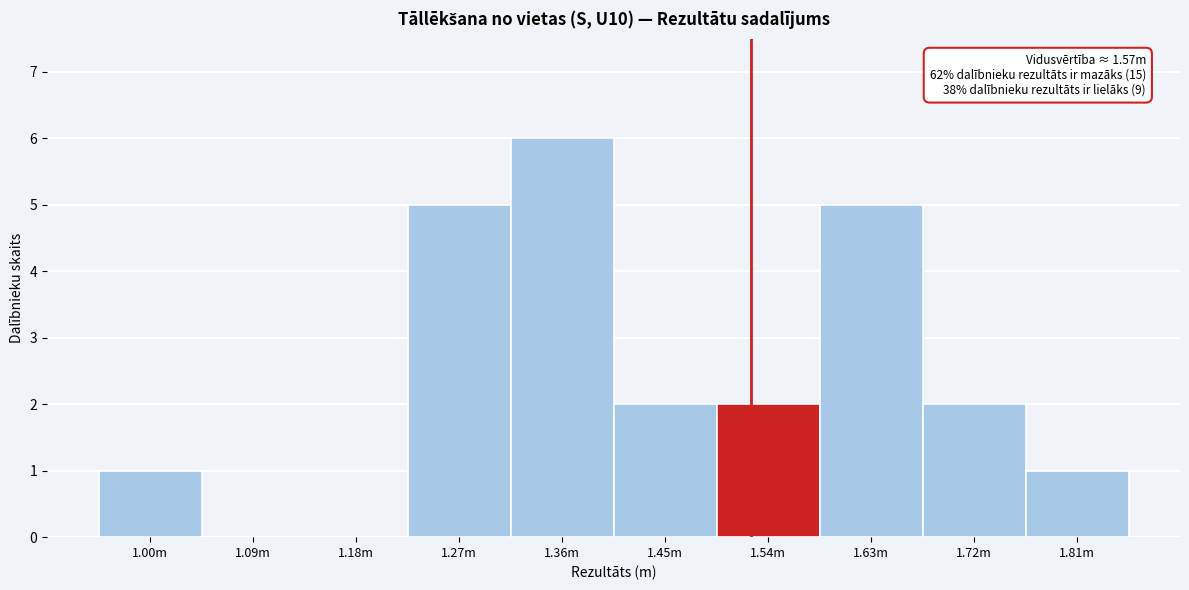

Reading left to right, list all the values displayed in this chart.

1.00m=1	1.09m=0	1.18m=0	1.27m=5	1.36m=6	1.45m=2	1.54m=2	1.63m=5	1.72m=2	1.81m=1